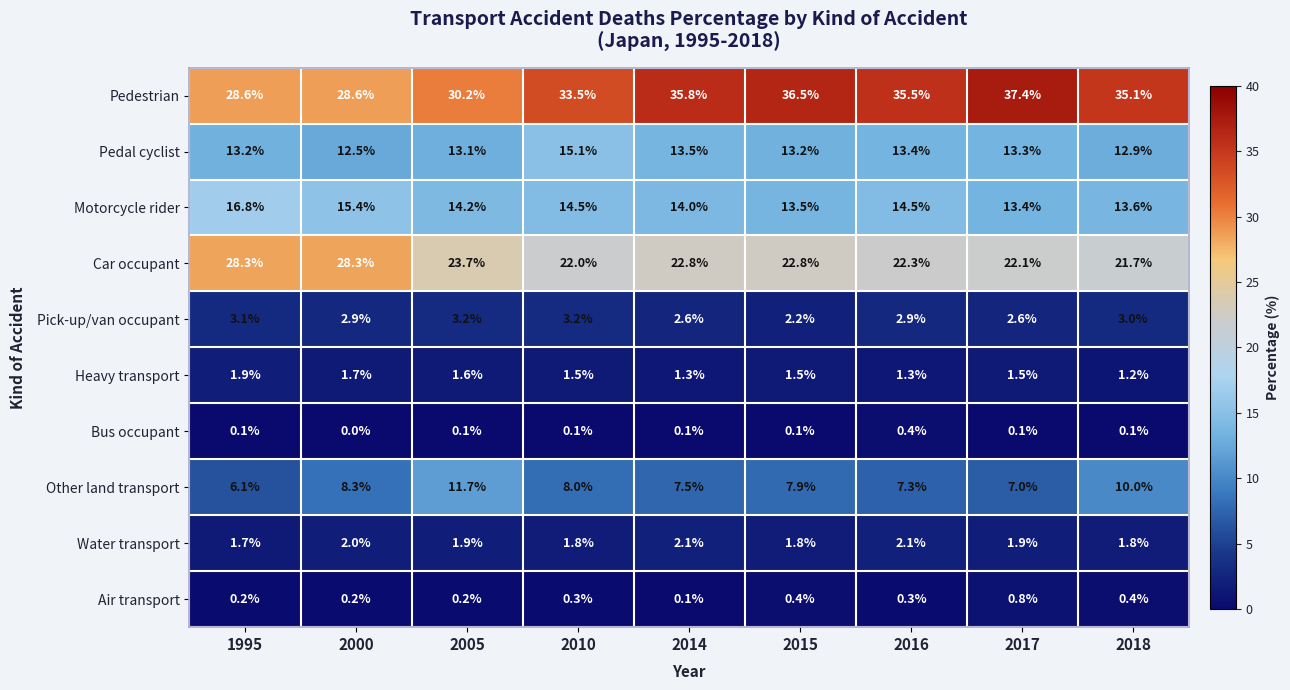

Where does the Pedal cyclist series first go above 13?

1995